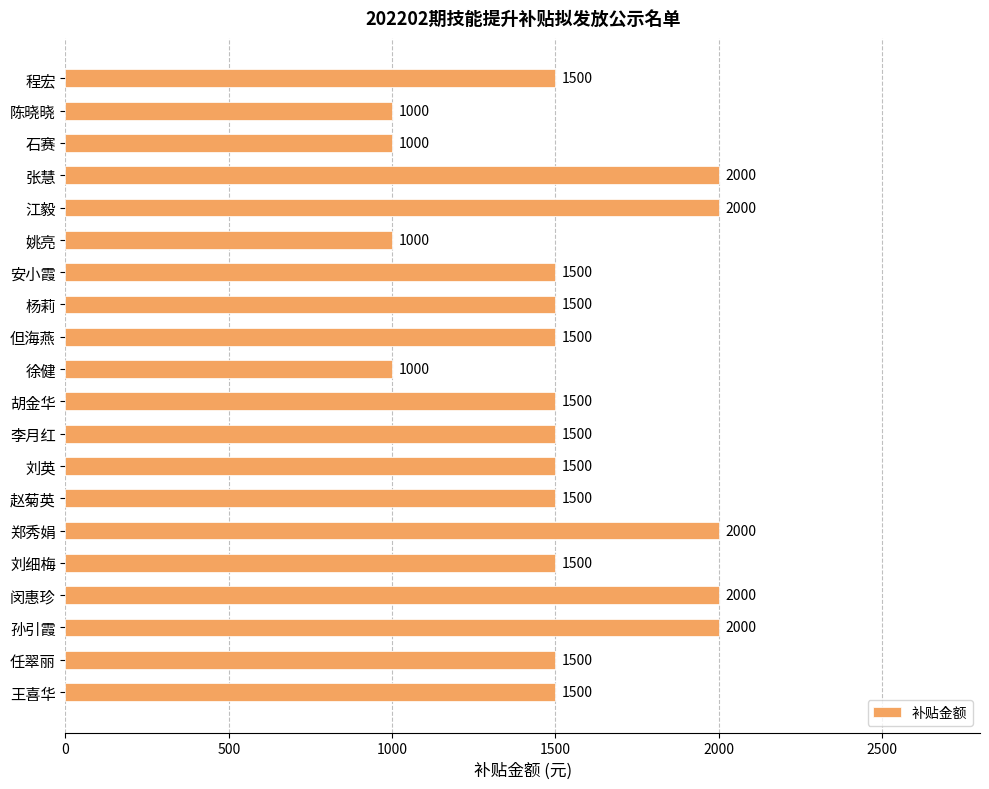

What is the label of the 14th bar from the top?

赵菊英